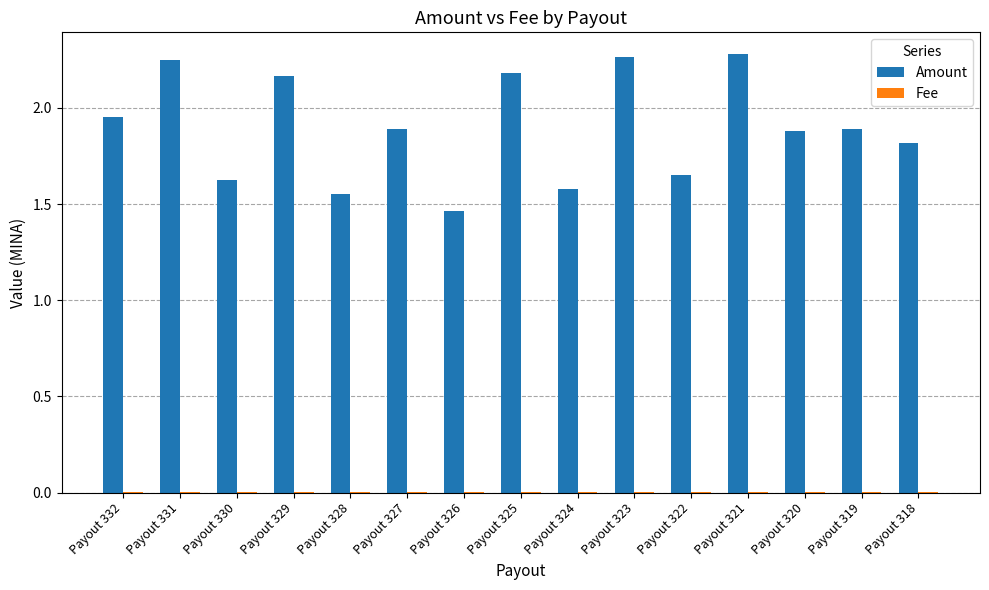

The value of Amount at Payout 321 is 2.3. True or false?

True